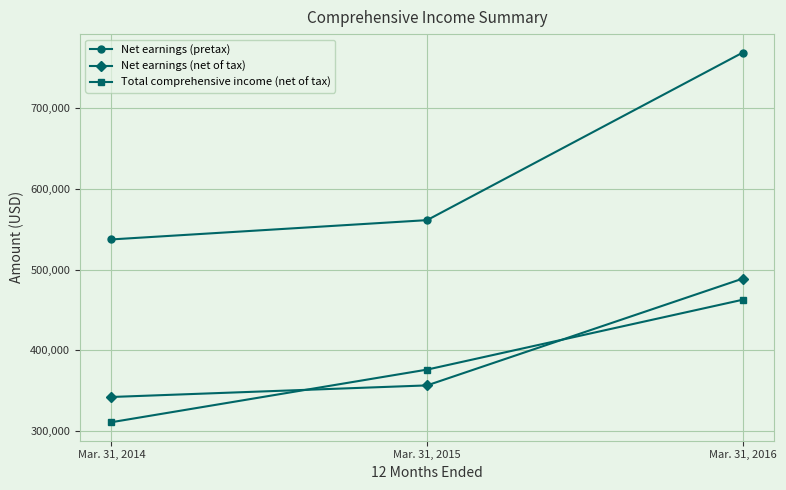

What is the maximum value for Net earnings (pretax)?

768911